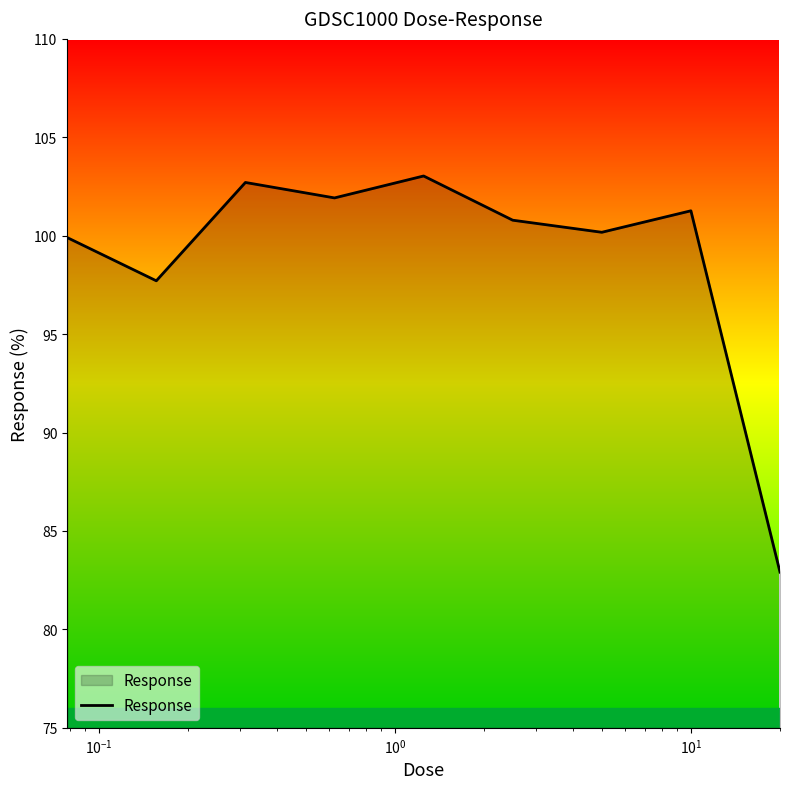

What is the minimum value shown in the chart?

82.9